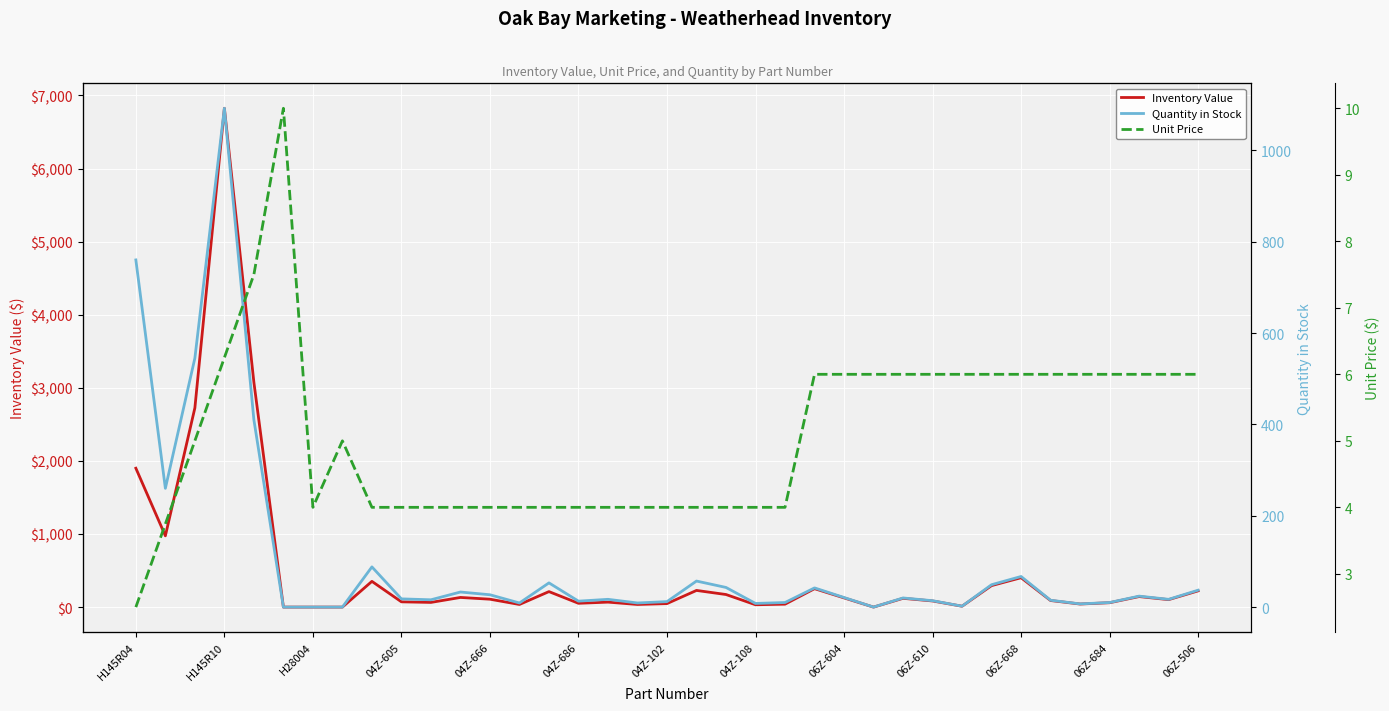

What is the difference between the maximum and minimum values in the Inventory Value series?

6825